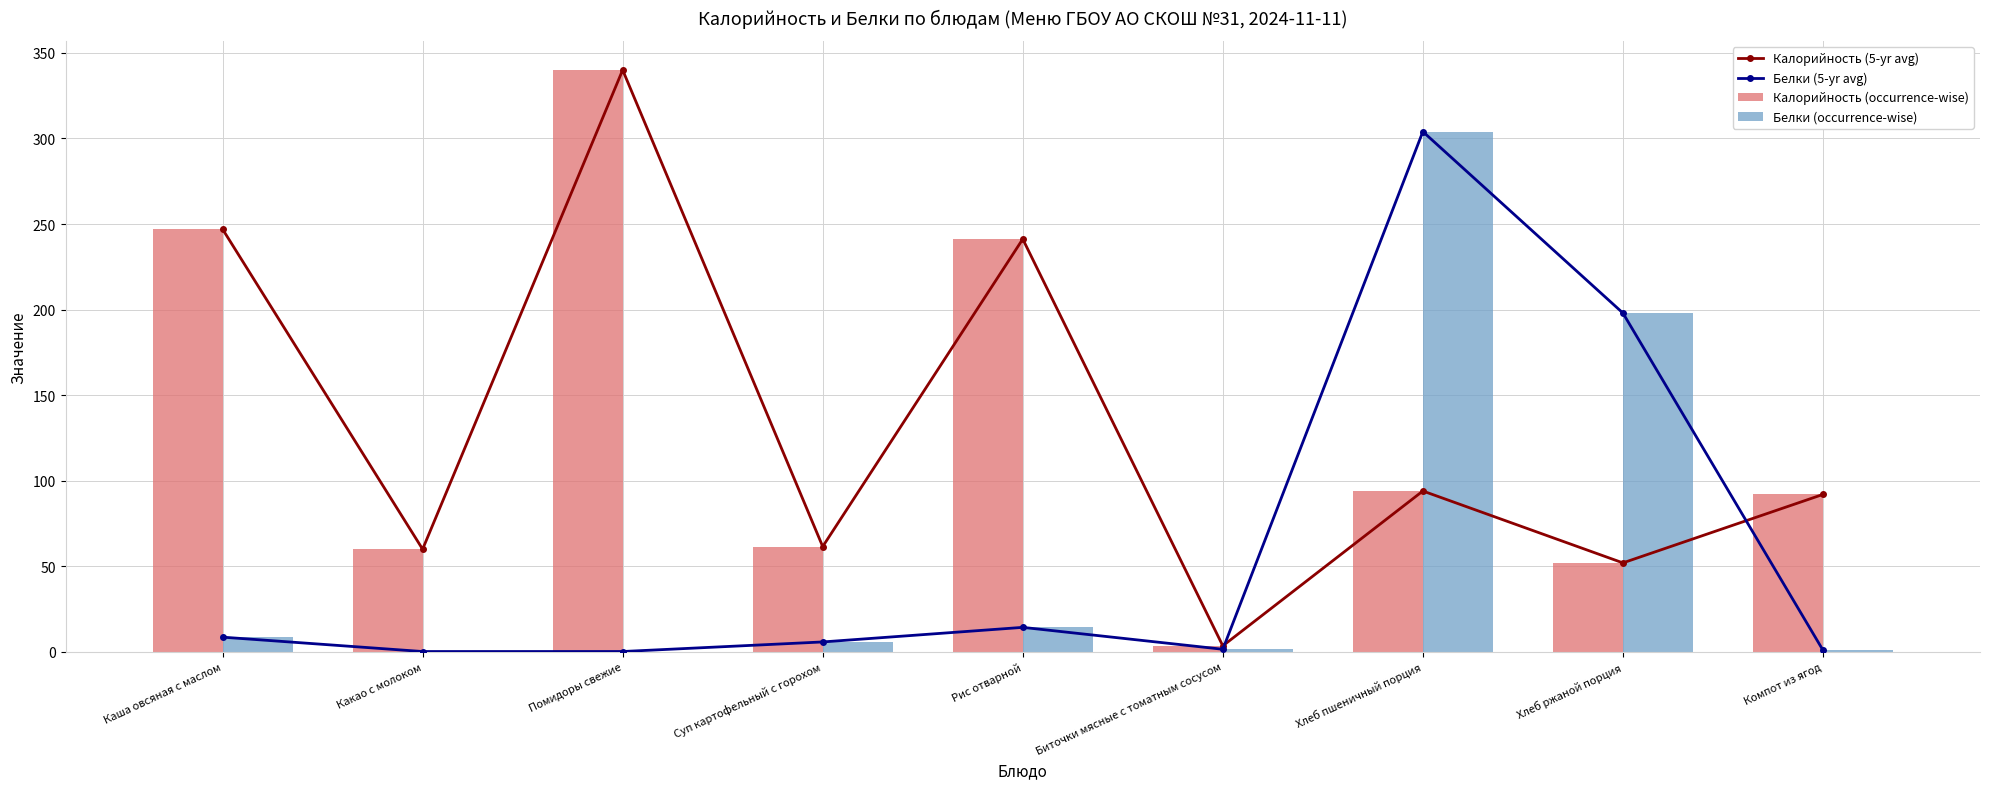

Which series has the largest total across all categories?

Калорийность (5-yr avg)